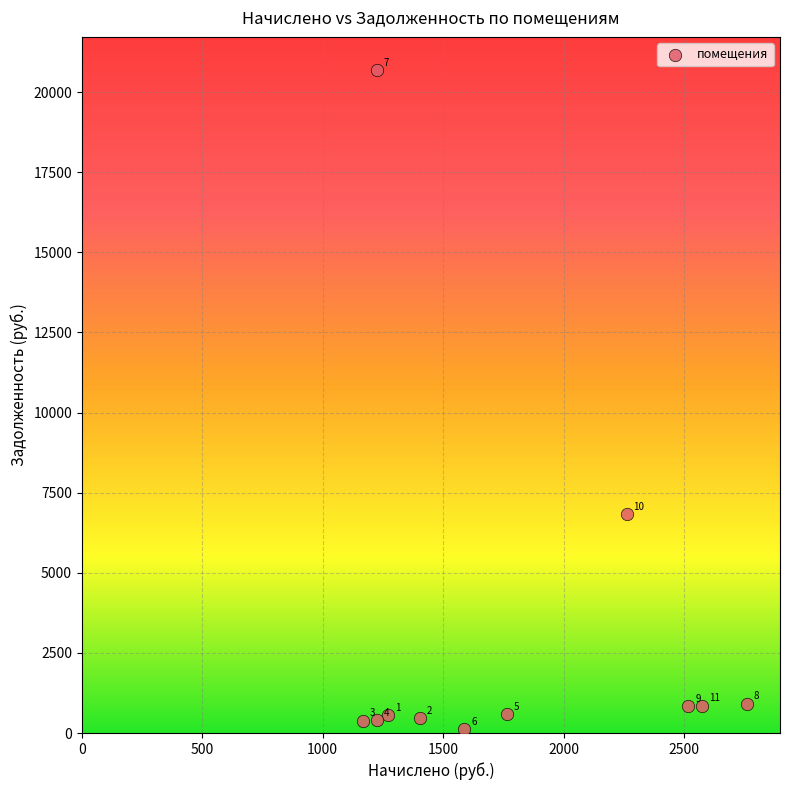

What is the range of X values (max minus min)?

1594.7